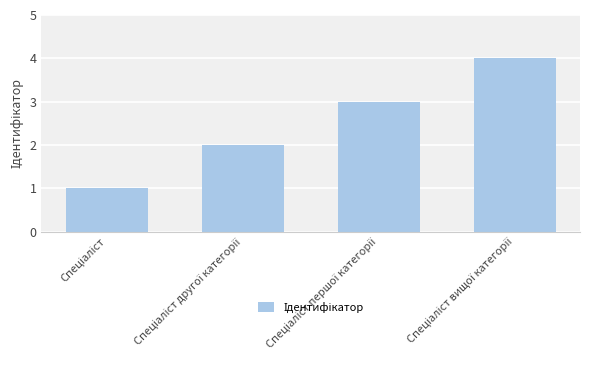

What is the difference between the maximum and minimum values?

3